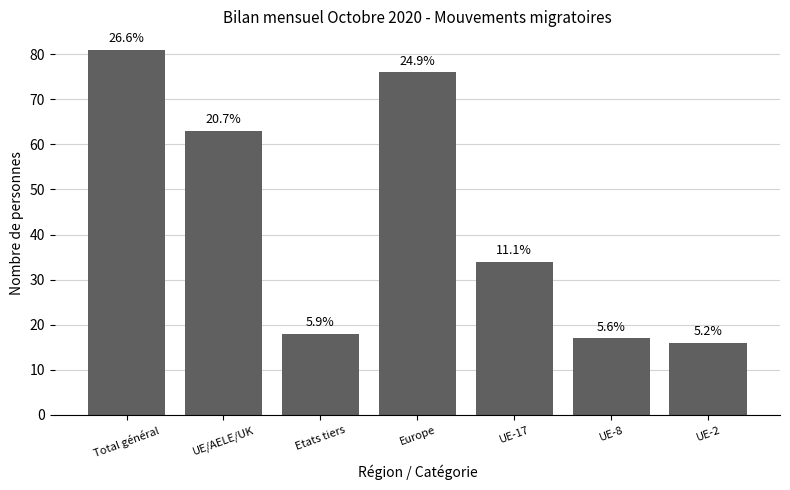

Are the bars grouped side by side (vs. stacked)?

No